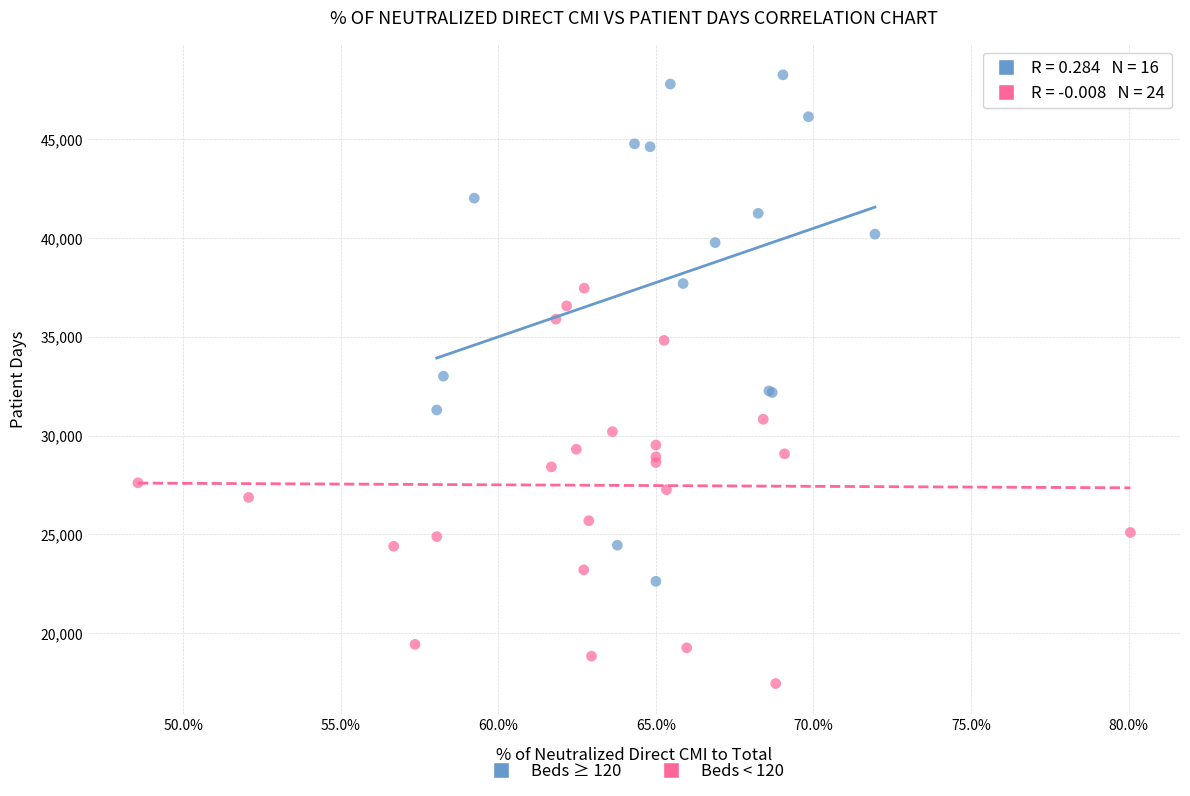

Which series reaches the maximum Y coordinate?

Beds ≥ 120